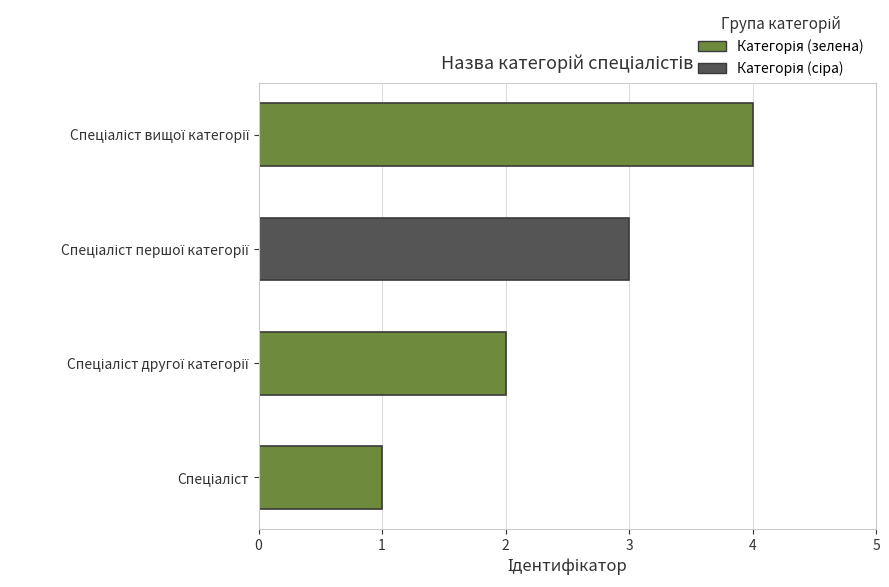

What is the sum of all values?

10